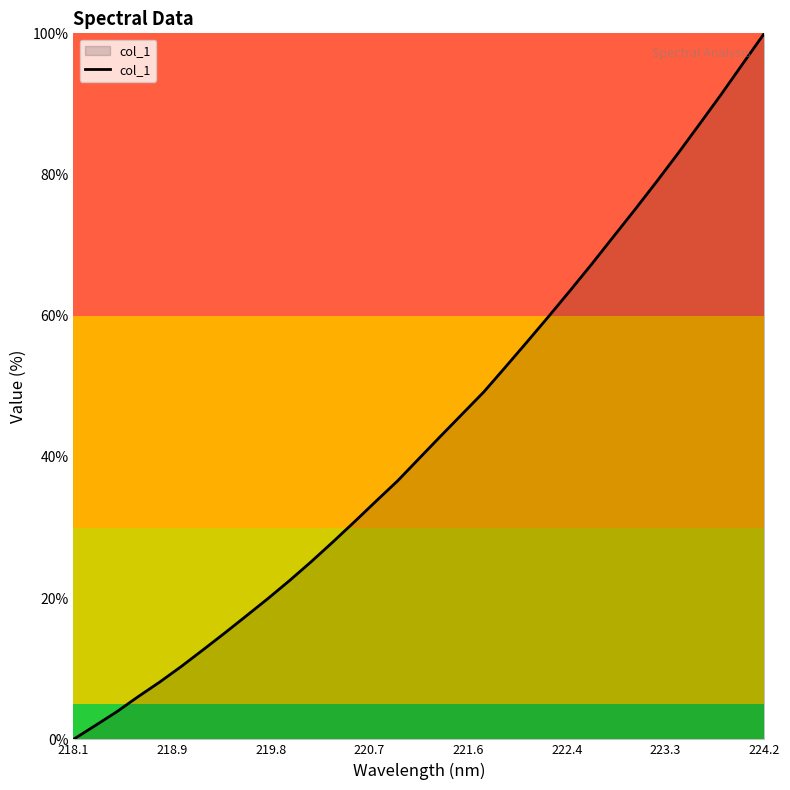

What is the difference between the maximum and minimum values?

100.0